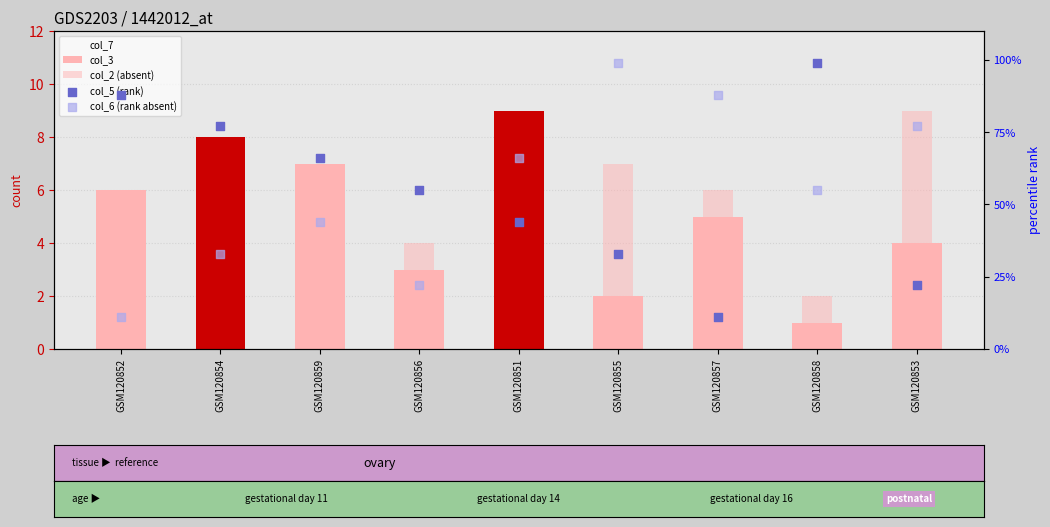

Which series has the largest Y range (max minus min)?

col_5 (rank)